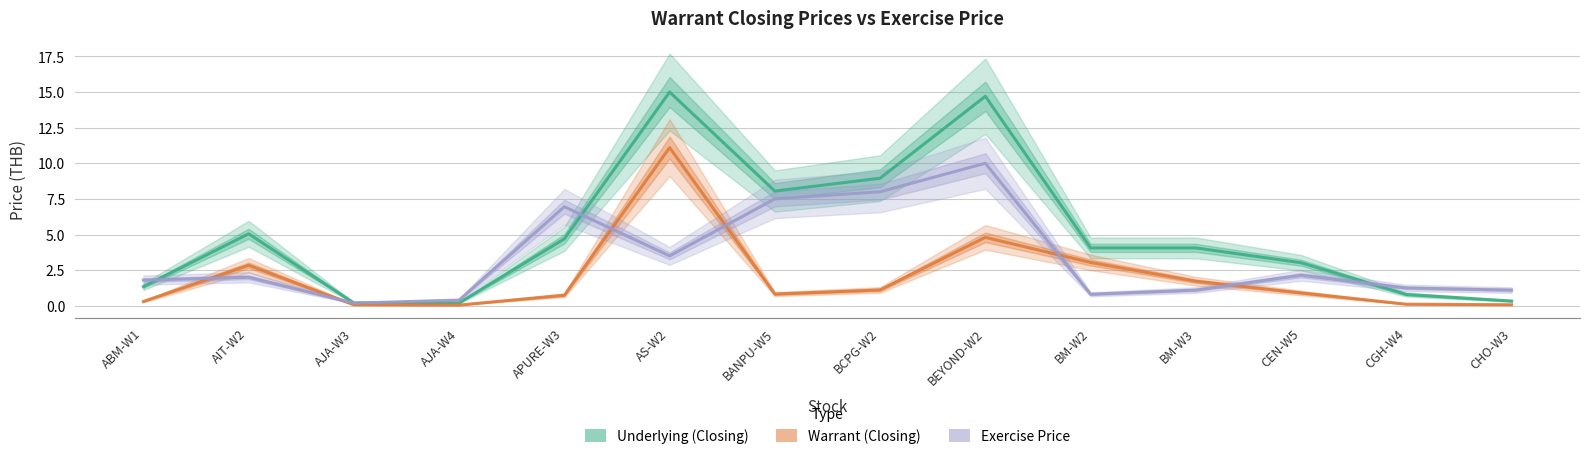

Which category has the lowest value across all series?

AJA-W4